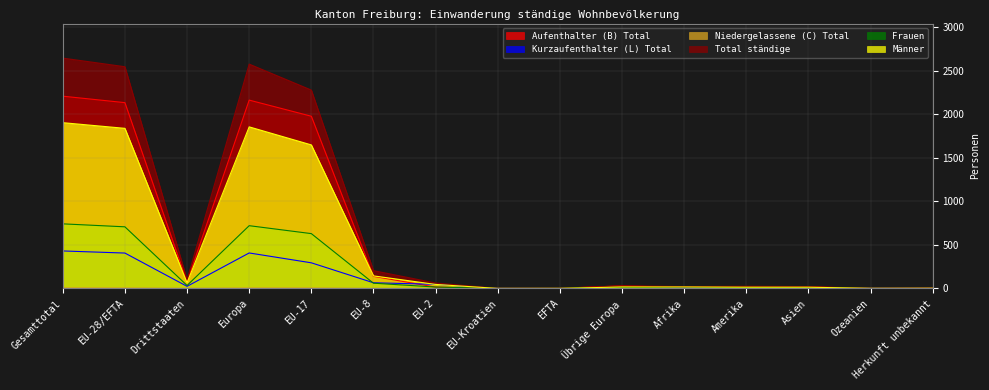

What is the label of the 14th point from the left?

Ozeanien